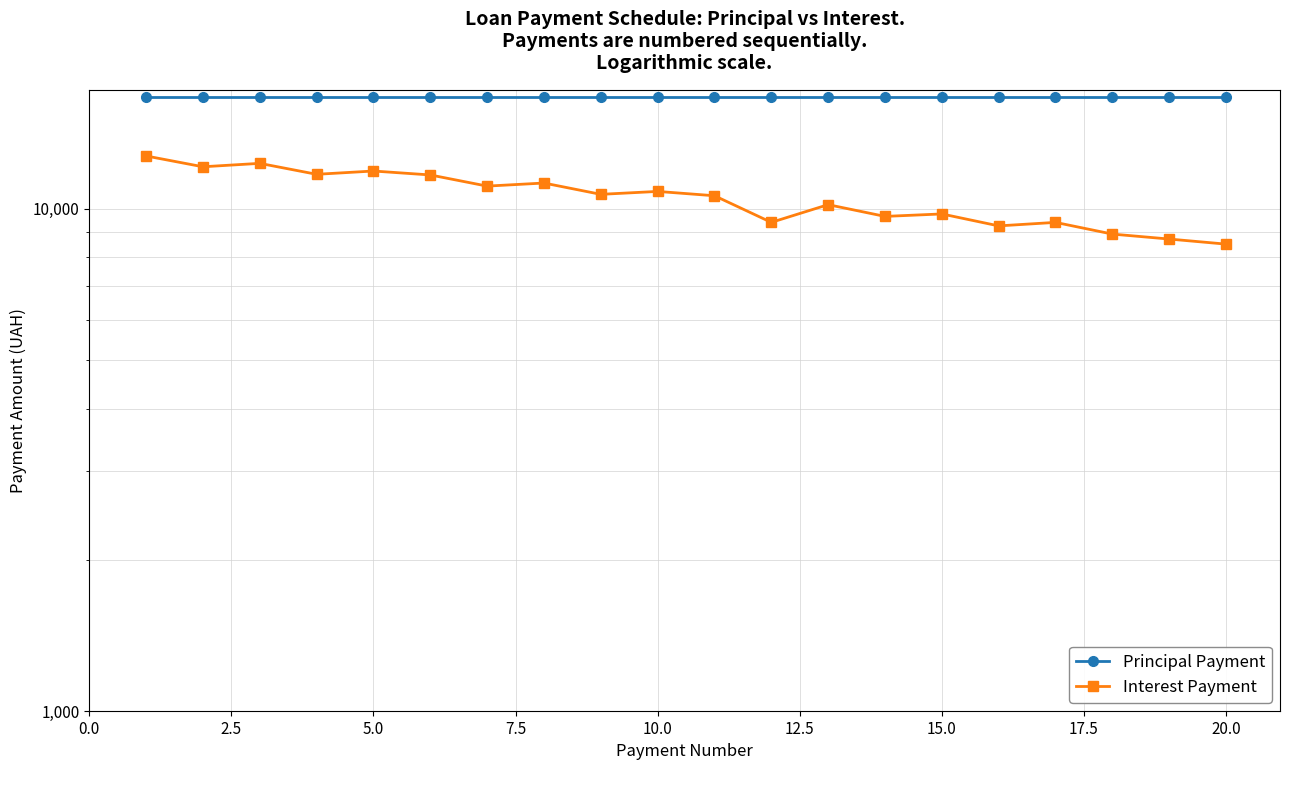

Does the chart display data point markers on the line(s)?

Yes